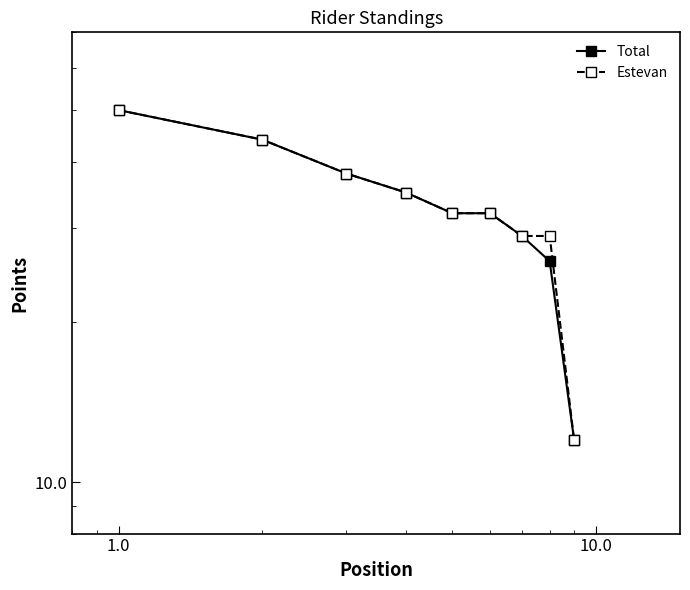

What is the approximate value of Total at 1.0, to the nearest 5?

40